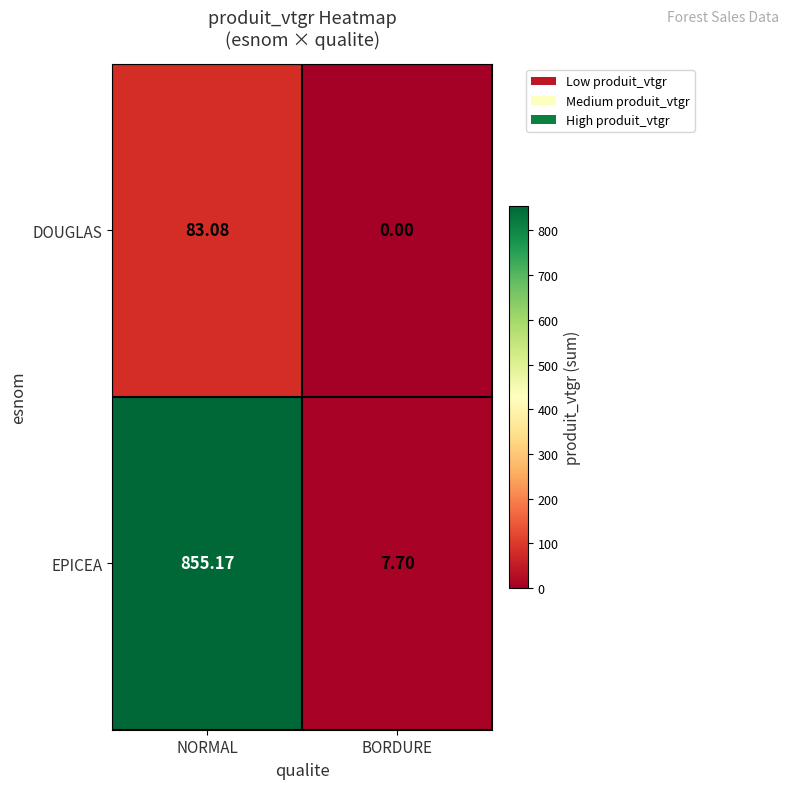

At which category does the chart reach its minimum across all series?

BORDURE